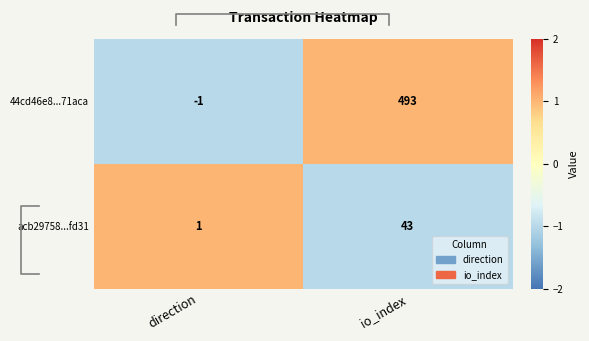

What is the approximate value of 44cd46e8...71aca at direction?

-1